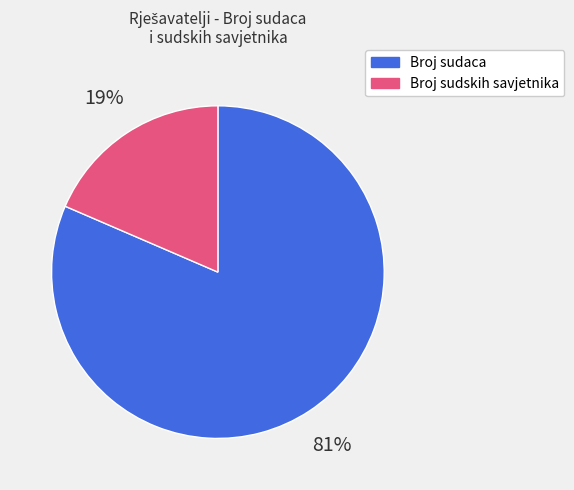

Between Broj sudaca and Broj sudskih savjetnika, which is larger?

Broj sudaca